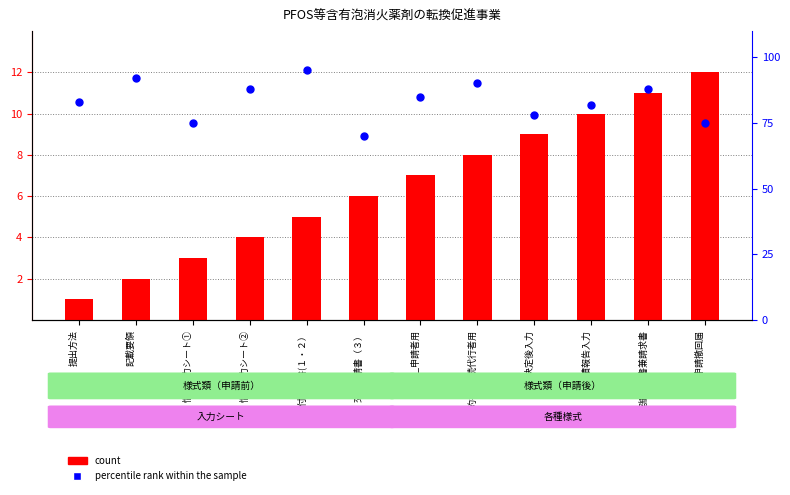

Which series reaches the minimum Y coordinate?

count